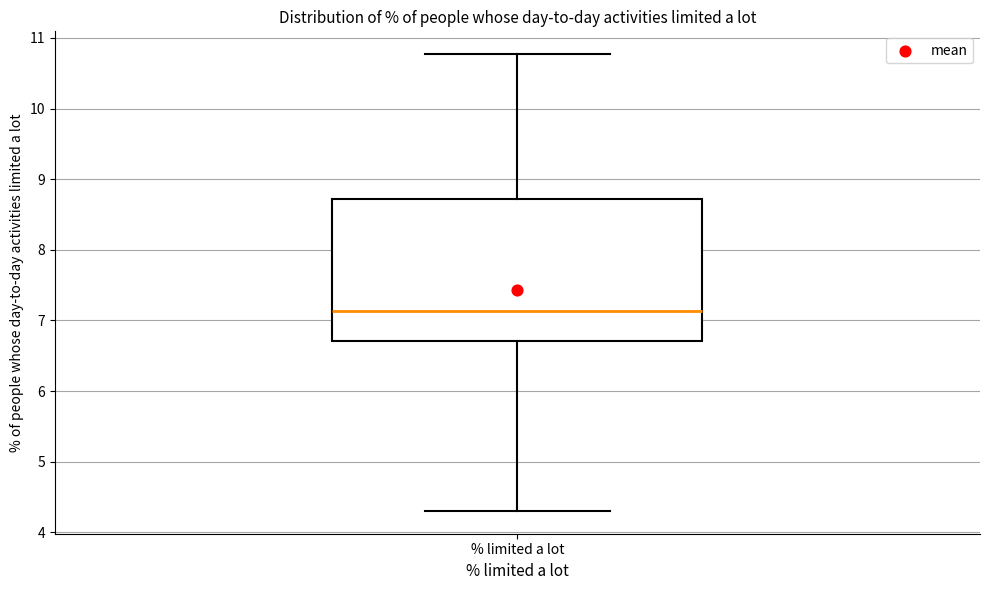

Read this box plot against the y-axis: the position of the median line, the range covered by the box, and the ends of both whiskers. The values are not printed on the chart, so give them approximately, as read against the axis.

median 7.1, box 6.7 to 8.7, whiskers 4.3 to 10.8